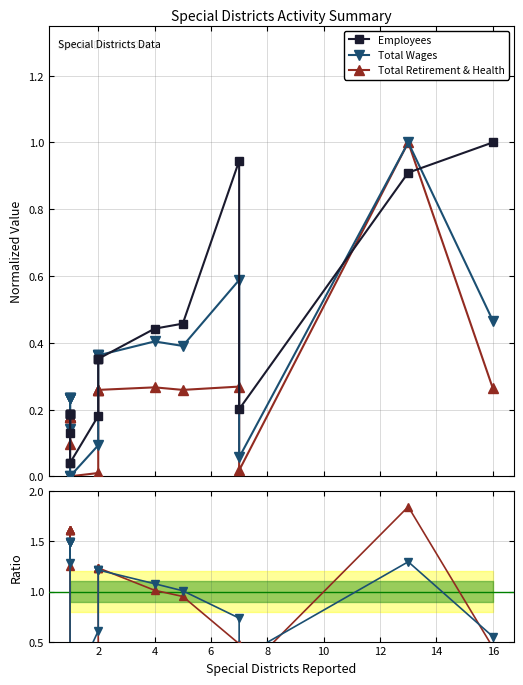

Rank the series at 16 from lowest to highest value.

Total Retirement & Health, Total Wages, Employees